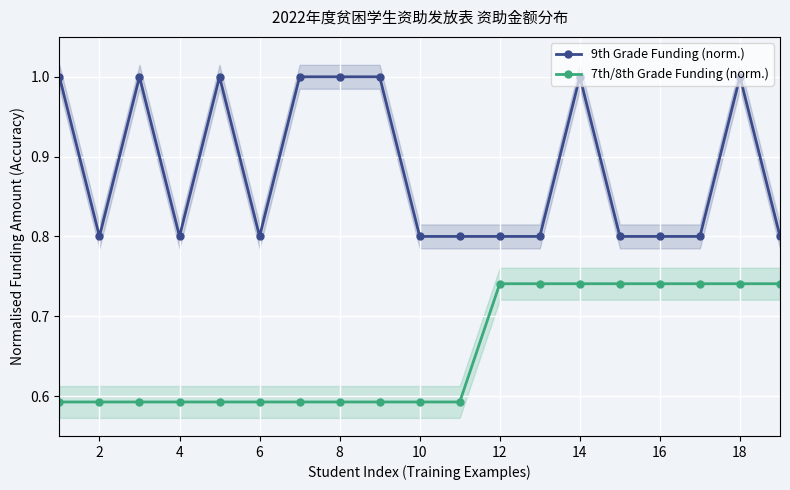

The 9th Grade Funding (norm.) series shows 0.4 at 12. True or false?

False